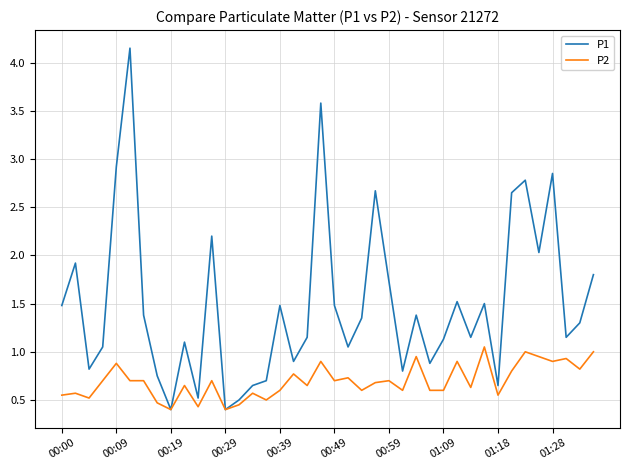

True or false: P2 has more than 0 points higher than both neighbors.

True